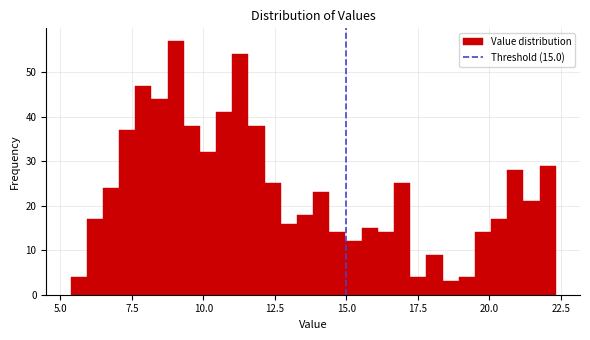

Around what value on the x-axis is the tallest bar? Give the approximate position of its centre, as read against the axis.

9.0